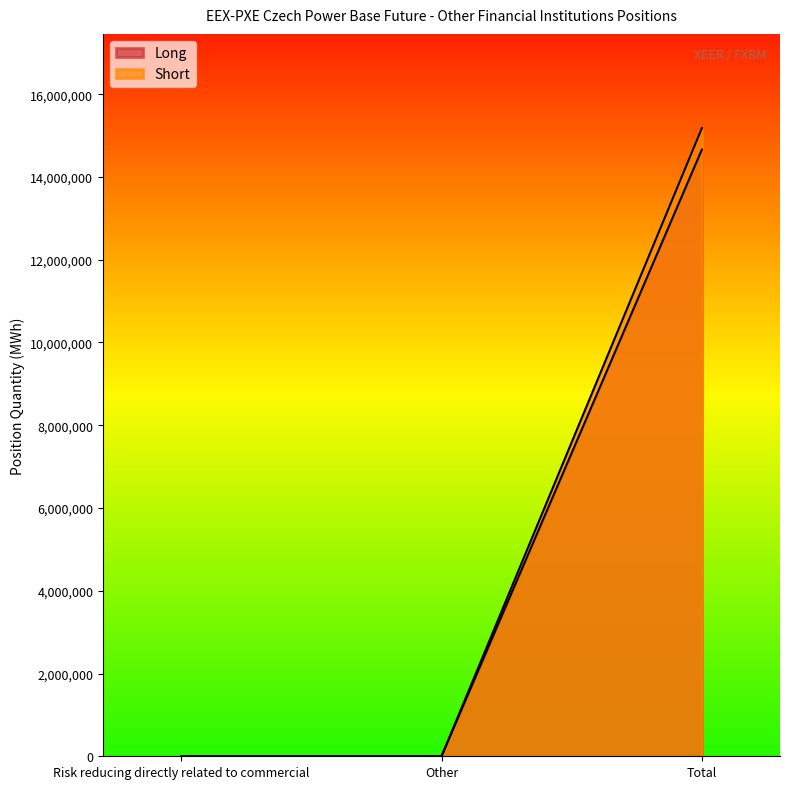

How many lines are shown in the chart?

2